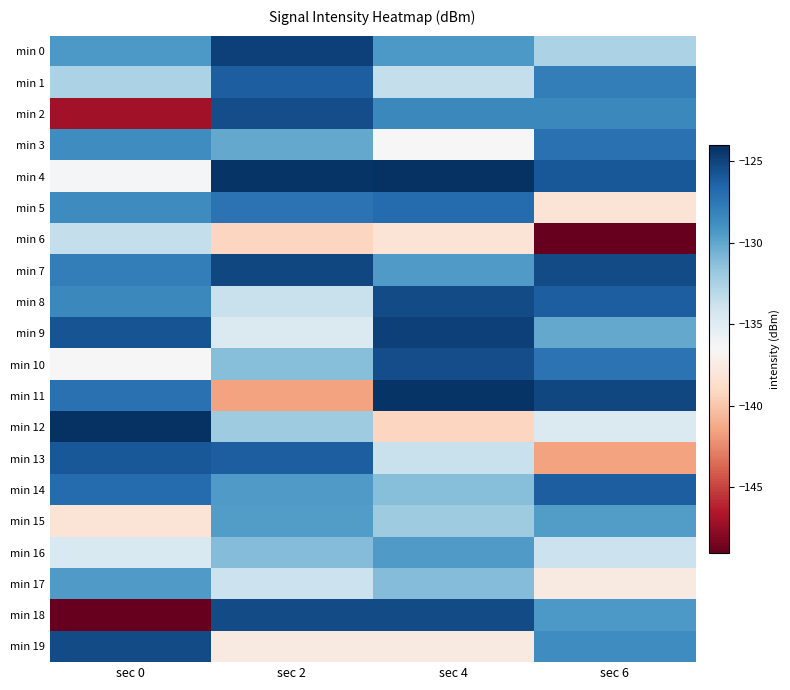

What is the smallest value displayed?

-149.0